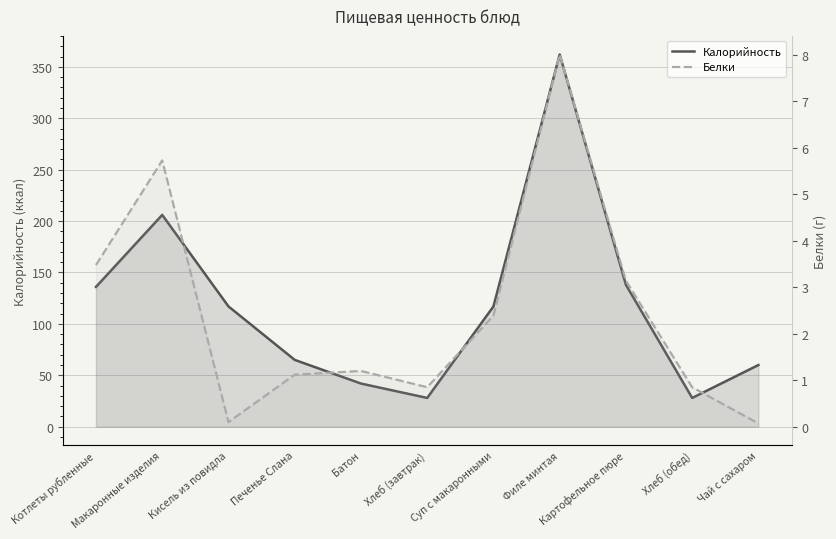

What is the difference between the Калорийность values at Суп с макаронными and Печенье Слана?

52.0